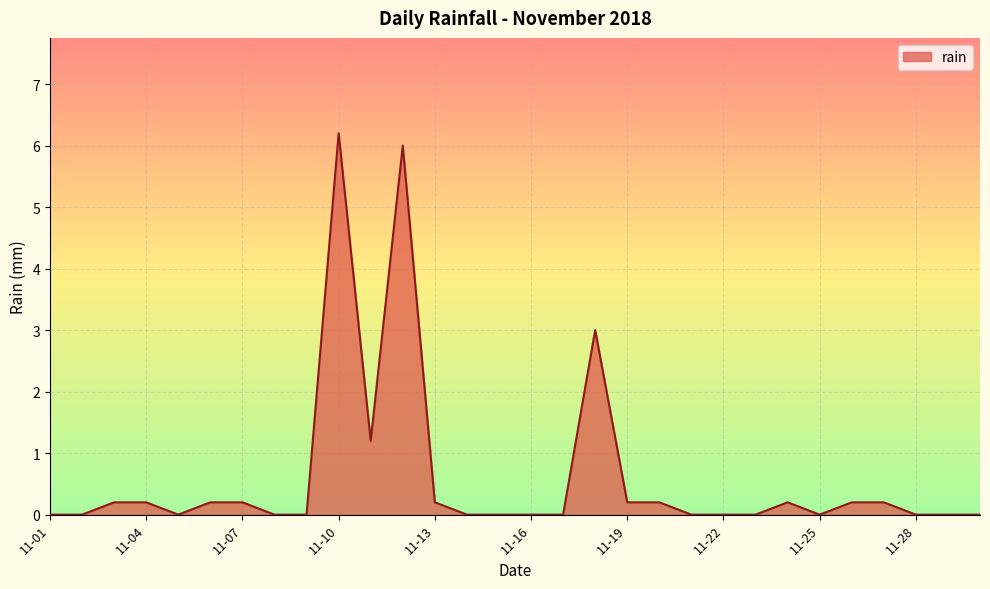

What is the difference between the maximum and minimum values?

6.2